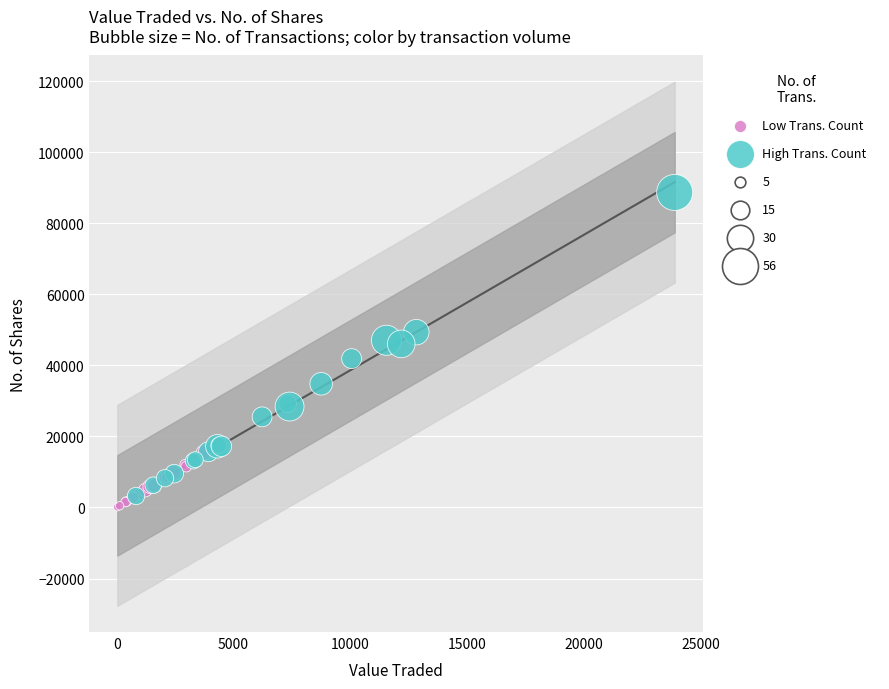

Which series reaches the maximum Y coordinate?

High Trans. Count